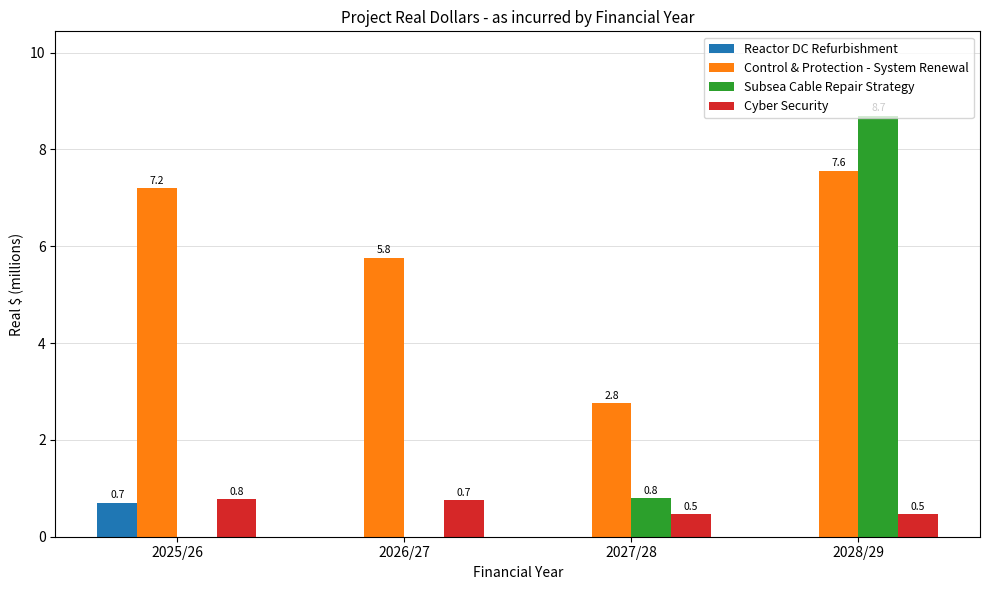

Which series has the largest range (max minus min)?

Subsea Cable Repair Strategy